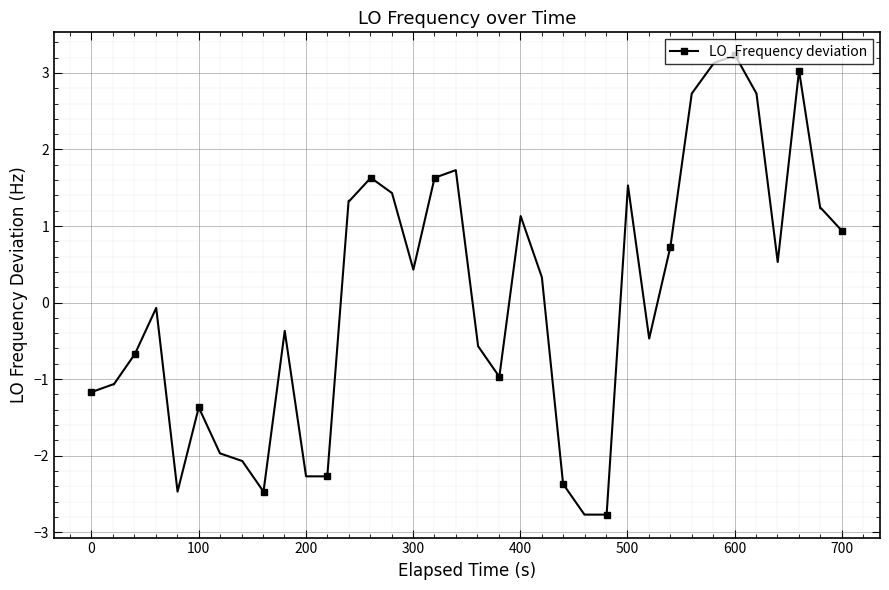

What is the value of the 36th point from the left?

0.5